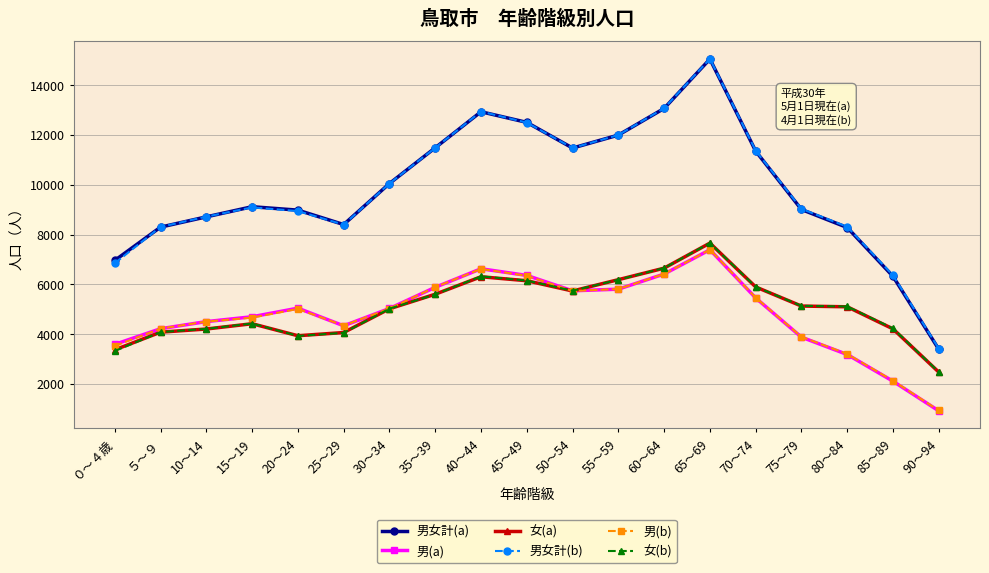

What is the greatest value displayed?

15052